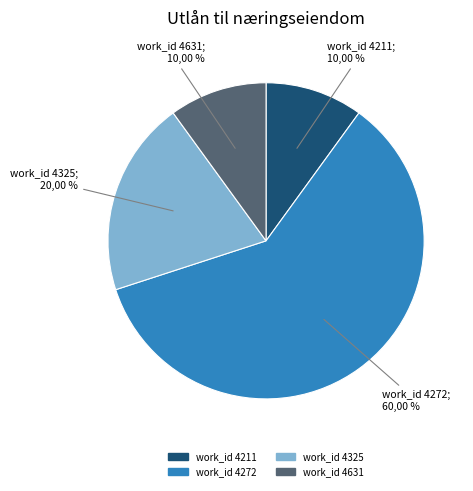

Does 6 account for over 50% of the chart?

No